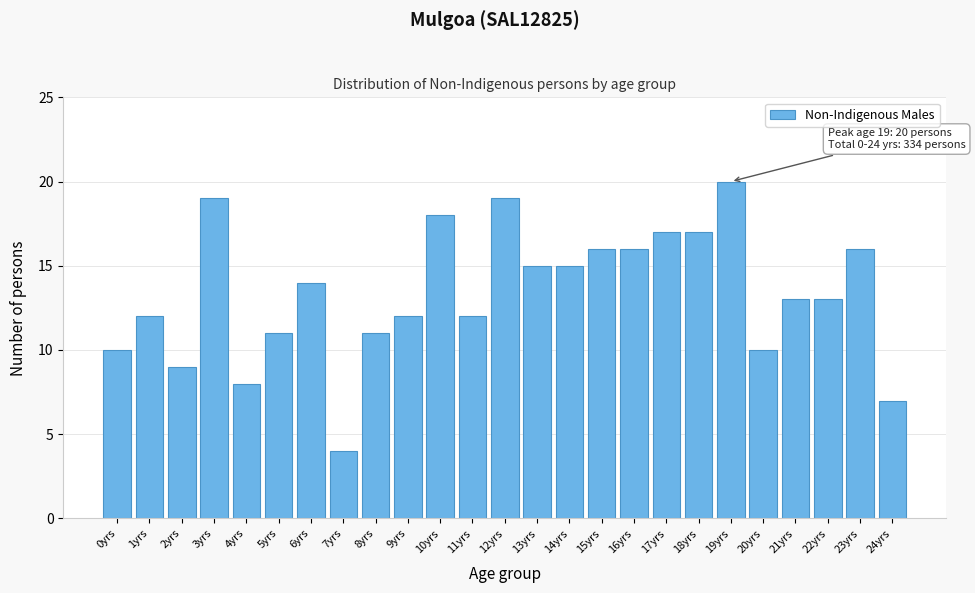

Reading right to left, list all the values displayed in this chart.

7	16	13	13	10	20	17	17	16	16	15	15	19	12	18	12	11	4	14	11	8	19	9	12	10